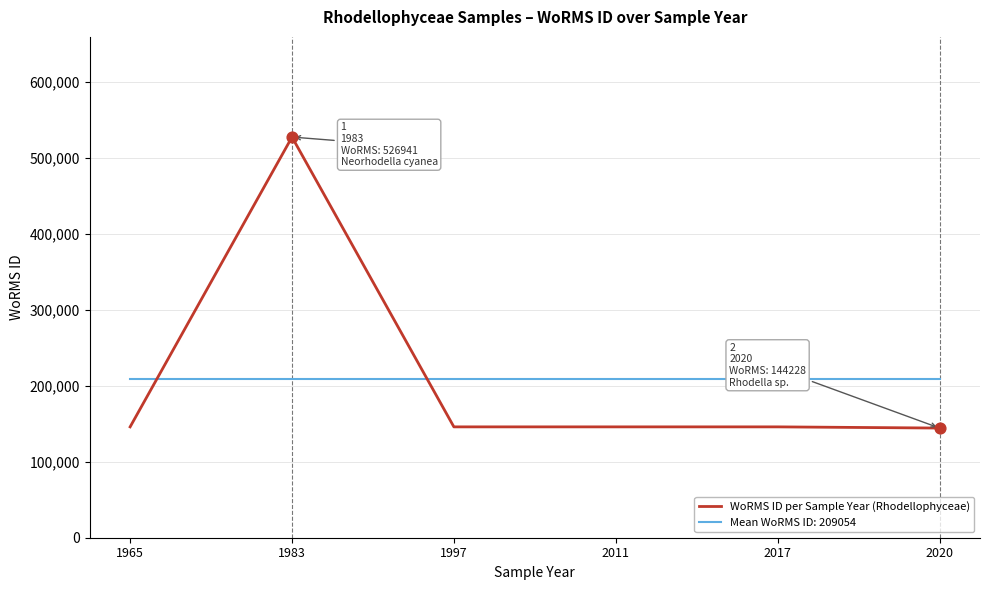

What is the spread (max minus min) of values at 1997?

63264